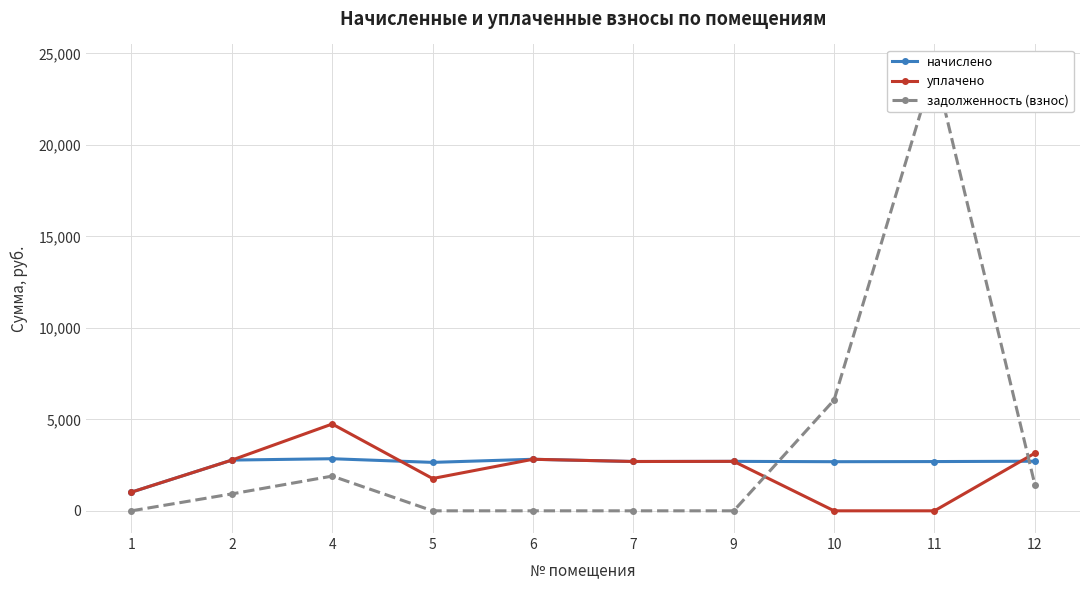

At which category does уплачено reach its first local peak?

4